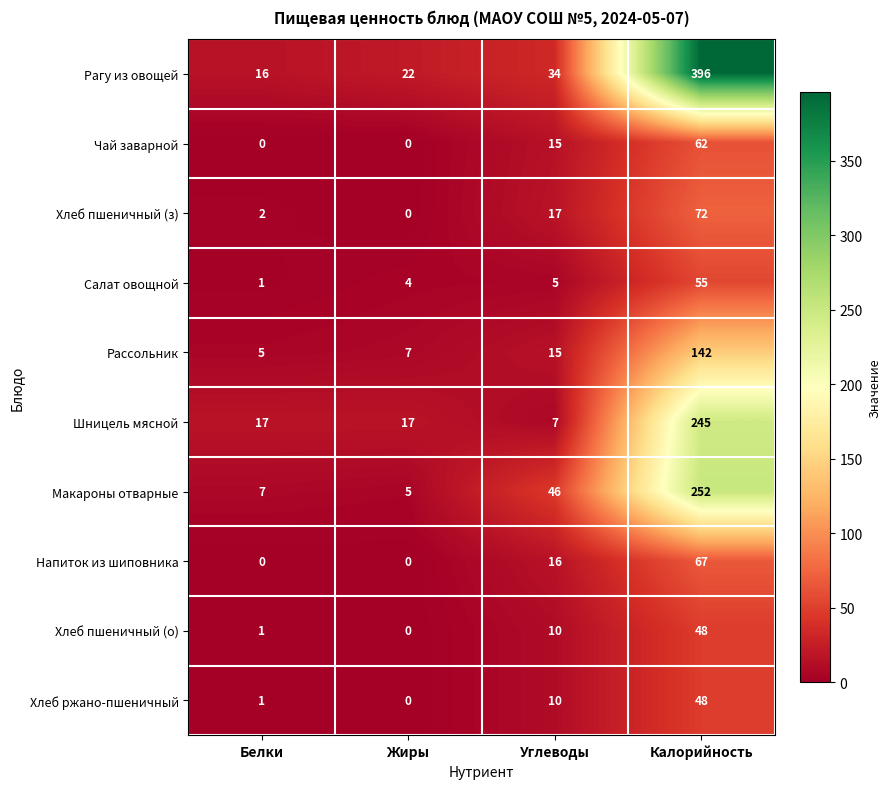

At which category is the sum across all series the highest?

Калорийность